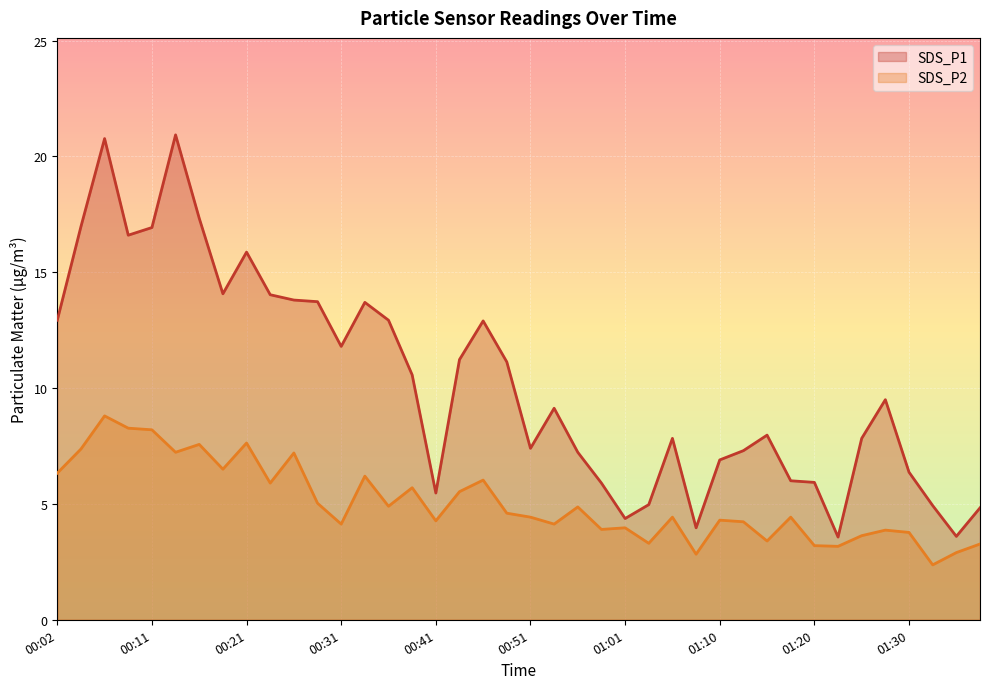

How many interior local valleys does the SDS_P1 series have?

9